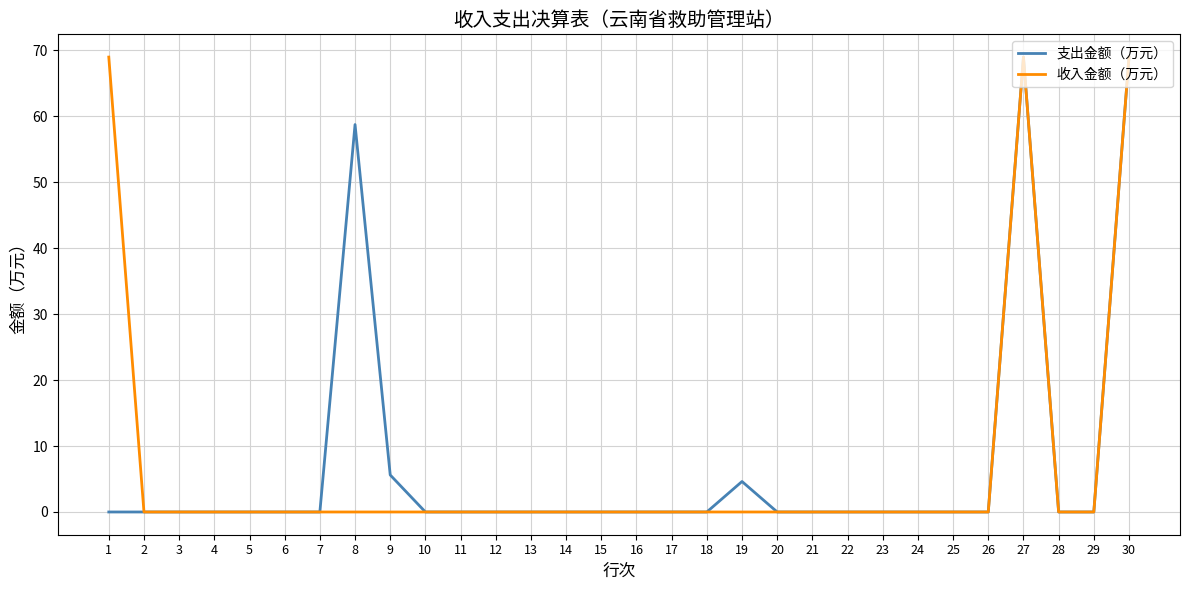

What is the greatest value displayed?

69.0